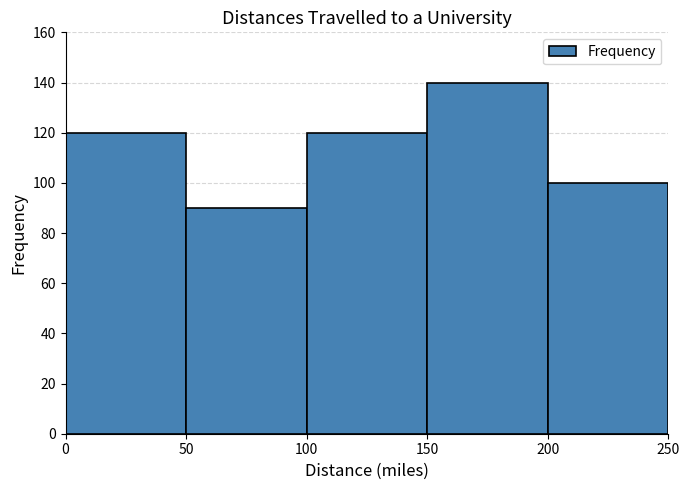

Reading left to right, list every bar in this chart as the range it spans on the x-axis followed by its height. The values are not printed on the chart, so give them approximately, as read against the axis.

0 to 50: 120
50 to 100: 90
100 to 150: 120
150 to 200: 140
200 to 250: 100